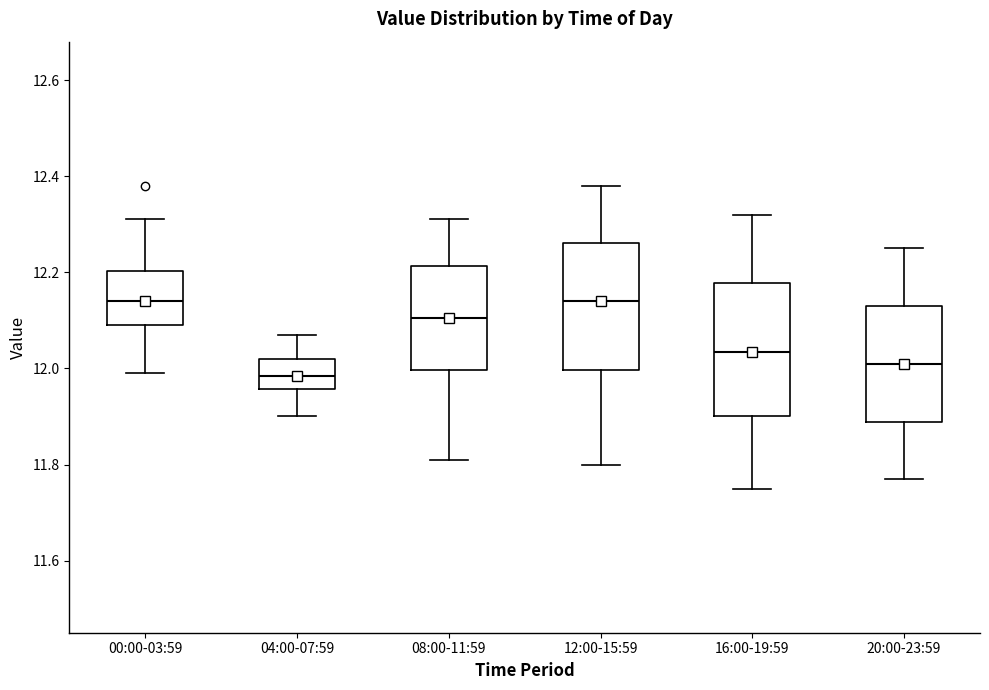

Reading left to right, read every box against the y-axis: the position of its median line, the range the box covers, and the ends of its whiskers. The values are not printed on the chart, so give them approximately, as read against the axis.

00:00-03:59: median 12.14, box 12.10 to 12.20, whiskers 12.00 to 12.32
04:00-07:59: median 11.98, box 11.96 to 12.02, whiskers 11.90 to 12.08
08:00-11:59: median 12.10, box 12.00 to 12.22, whiskers 11.82 to 12.32
12:00-15:59: median 12.14, box 12.00 to 12.26, whiskers 11.80 to 12.38
16:00-19:59: median 12.04, box 11.90 to 12.18, whiskers 11.76 to 12.32
20:00-23:59: median 12.02, box 11.88 to 12.14, whiskers 11.78 to 12.26